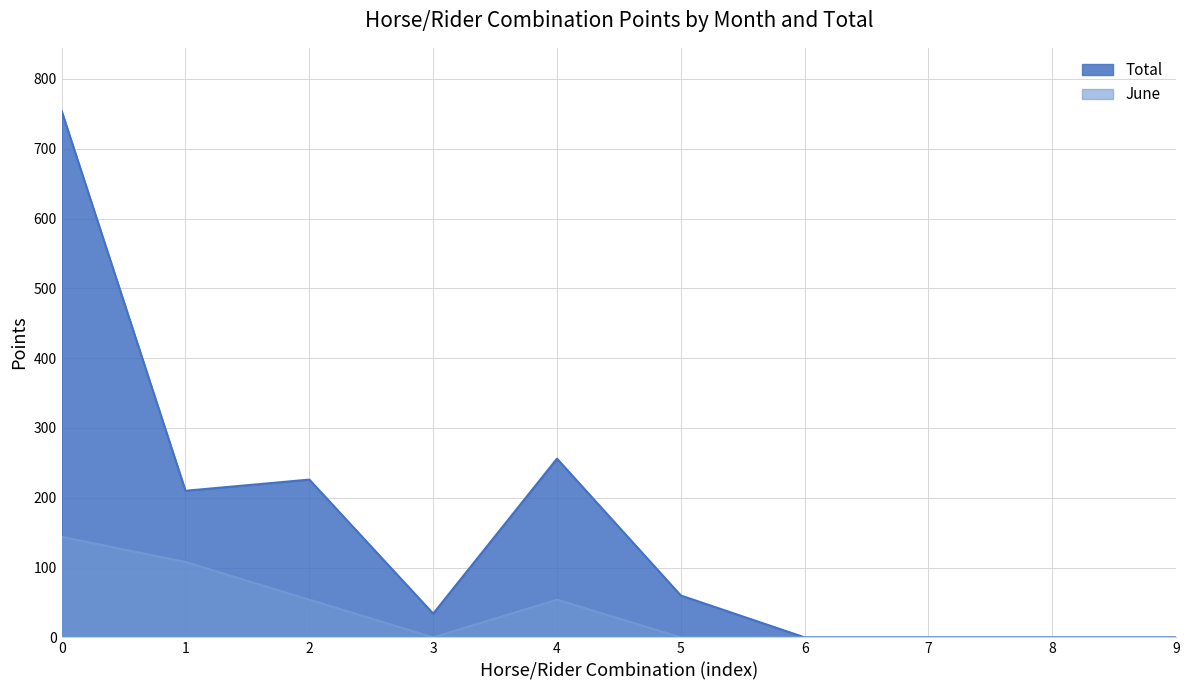

The June series shows 76 at 5. True or false?

False